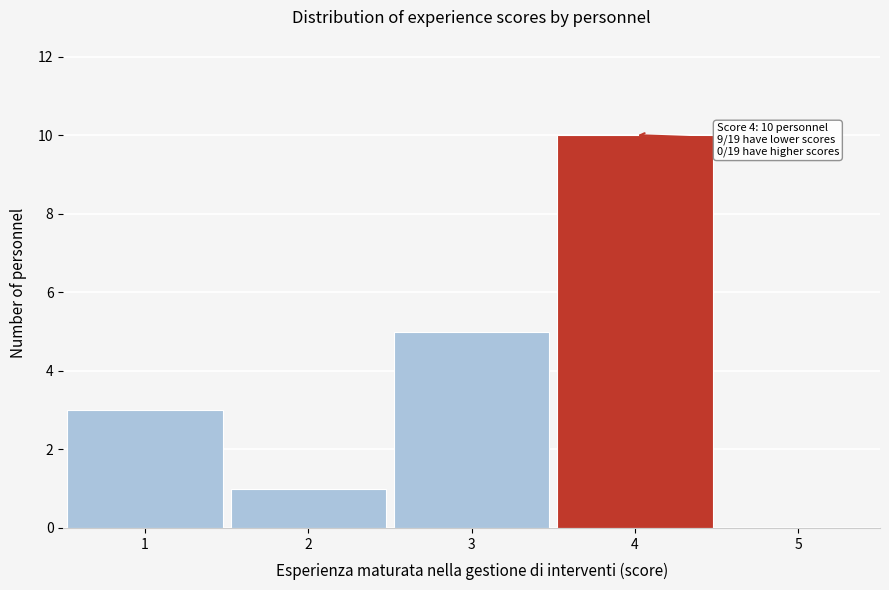

Reading left to right, what are all the values shown in this chart?

1=3	2=1	3=5	4=10	5=0